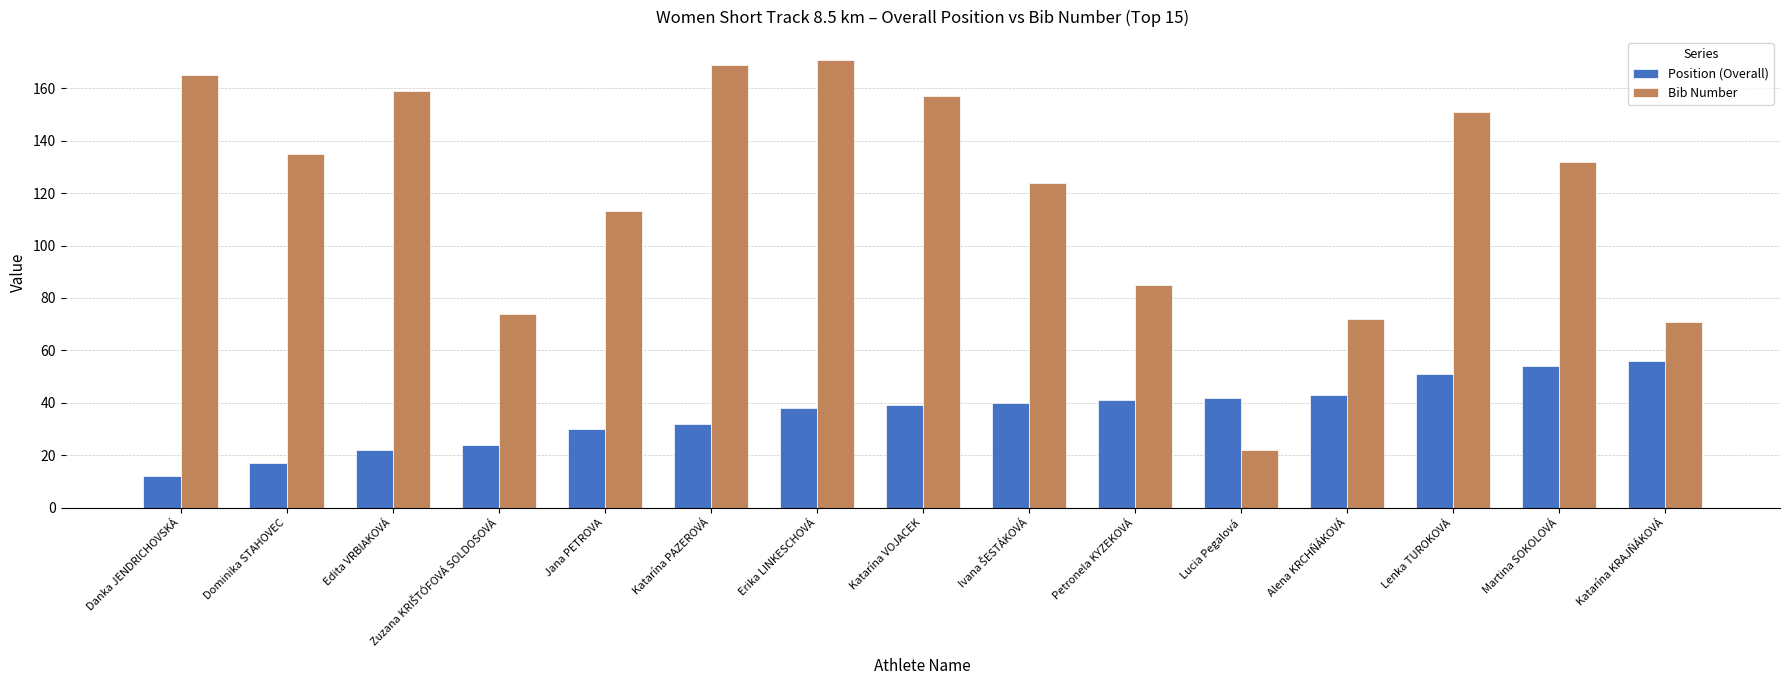

Rank the series by their average value, from lowest to highest.

Position (Overall), Bib Number